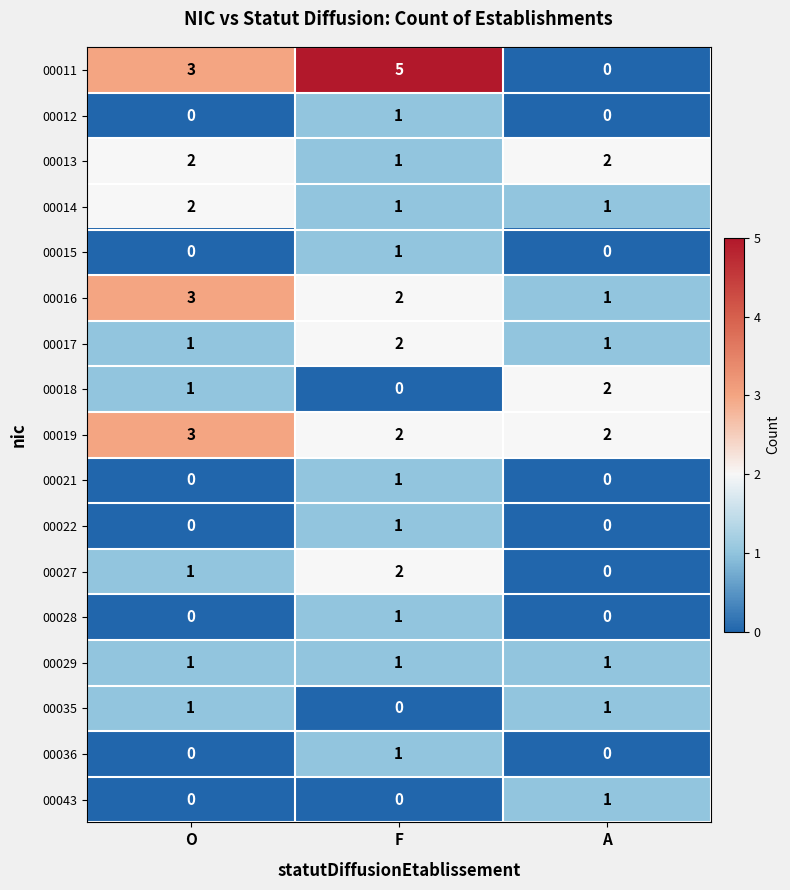

Is it true that 00021 equals -1 at A?

False